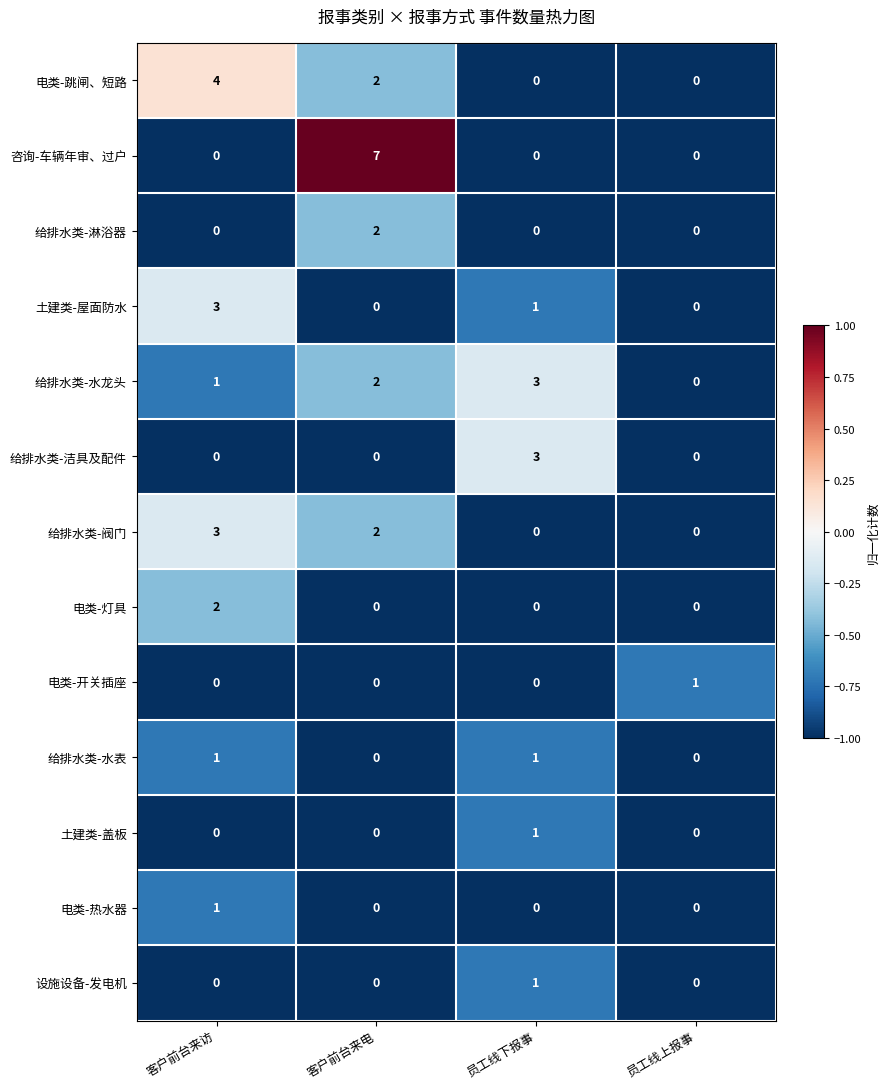

At which label does 电类-跳闸、短路 reach its peak?

客户前台来访